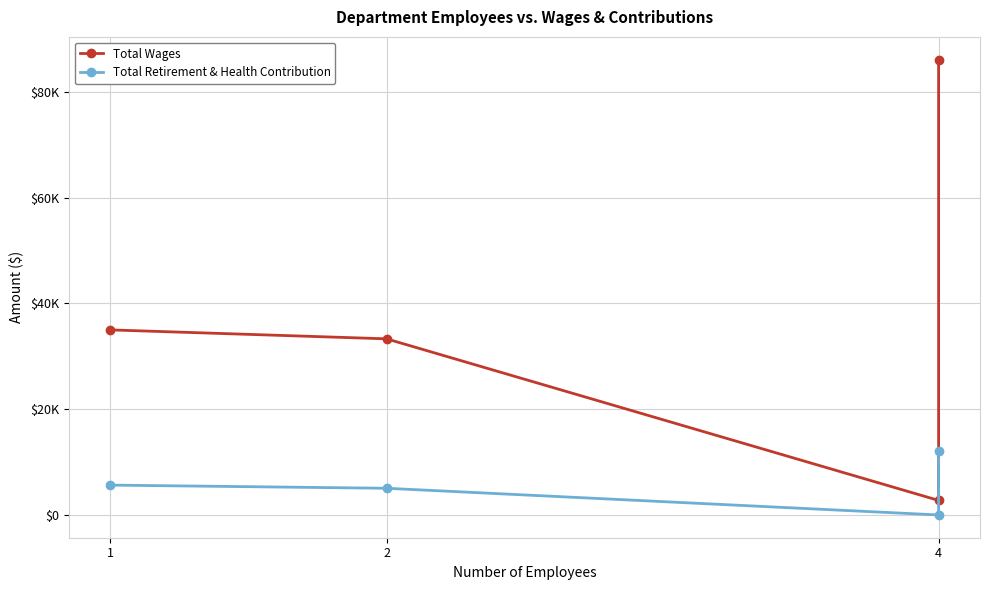

The value of Total Wages at 4 is 4591. True or false?

False